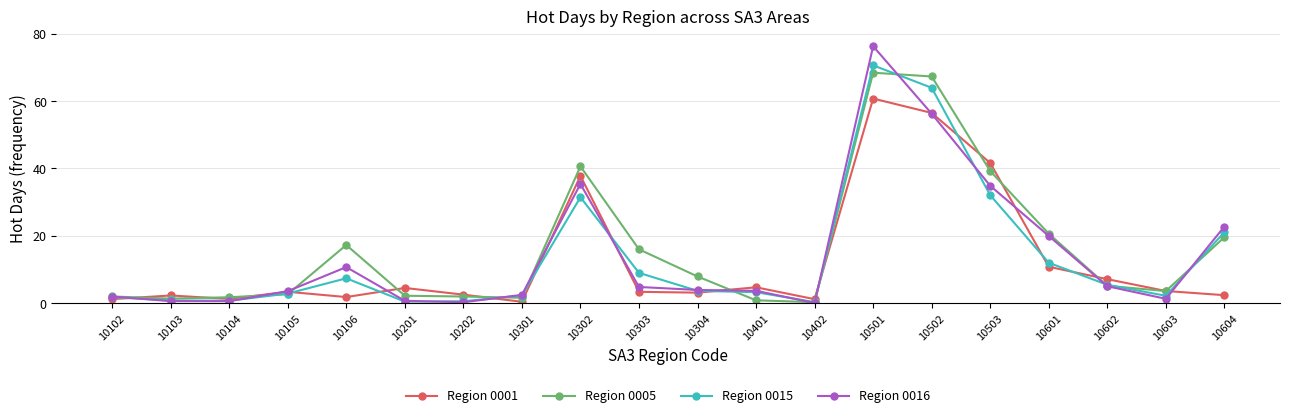

List the series in order of their overall mean, lowest first.

Region 0001, Region 0015, Region 0016, Region 0005